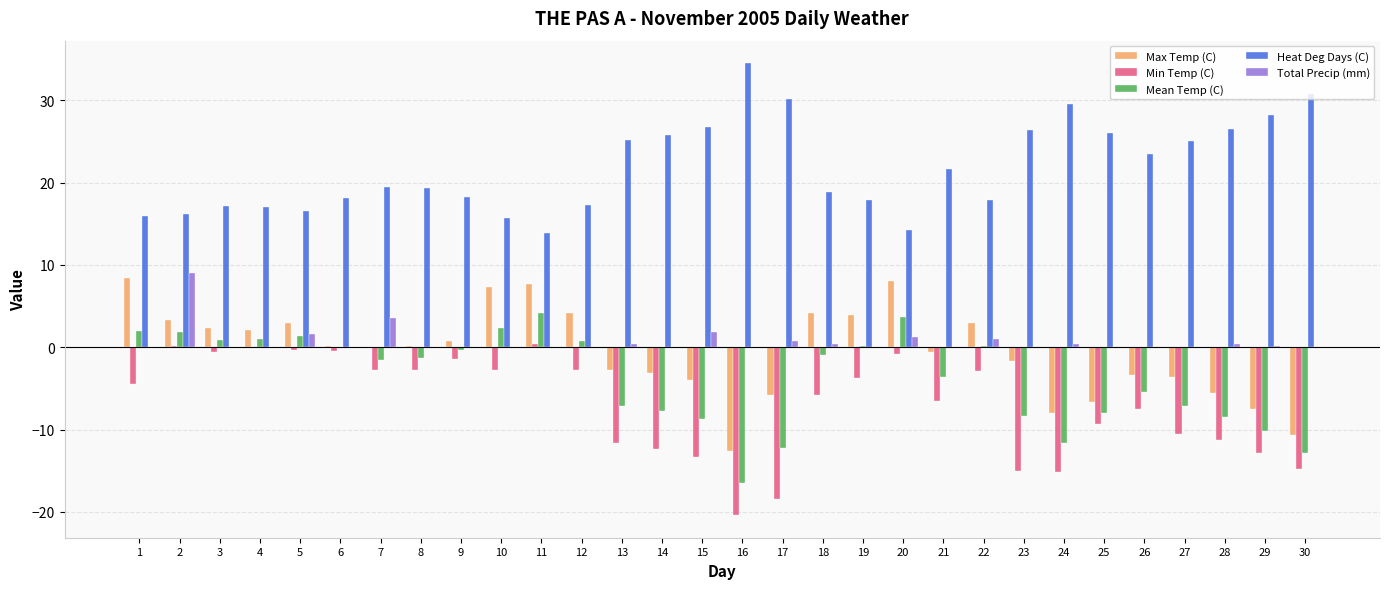

How many categories are shown in the chart?

30